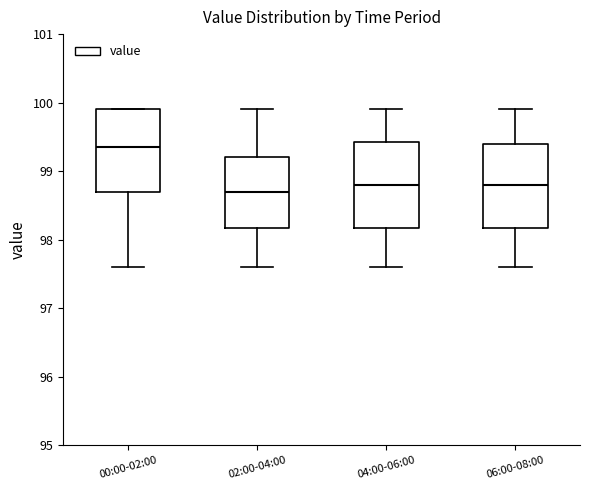

Where does the median line of the box for 06:00-08:00 sit on the y-axis? The values are not printed on the chart, so give them approximately, as read against the axis.

98.8